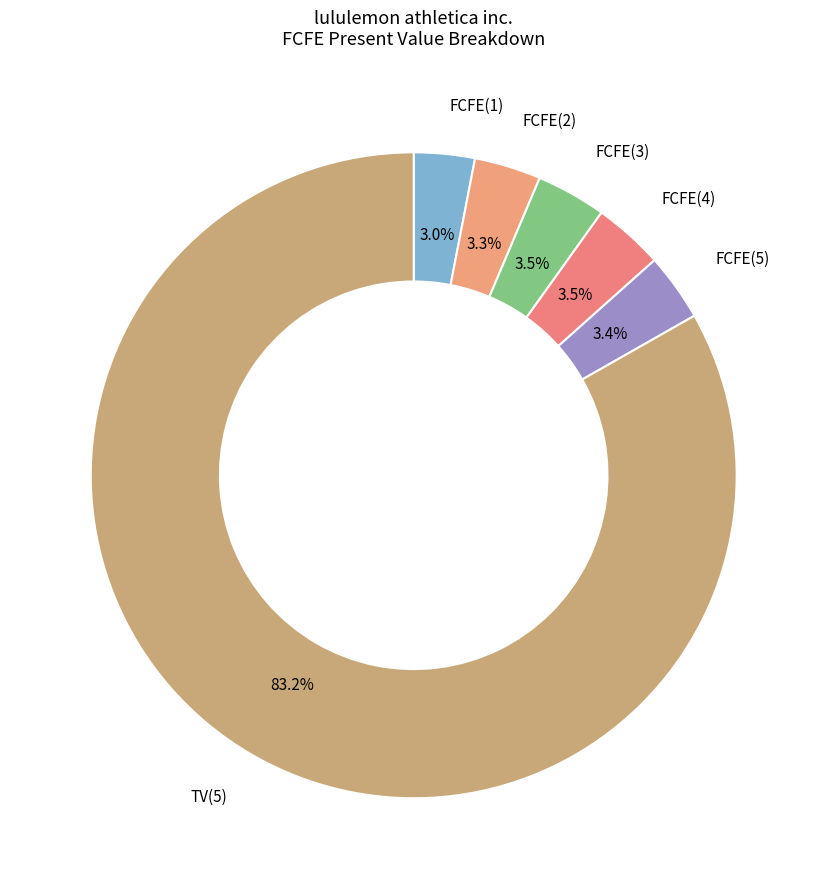

What percentage is the FCFE(5) slice, to the nearest percent?

3%